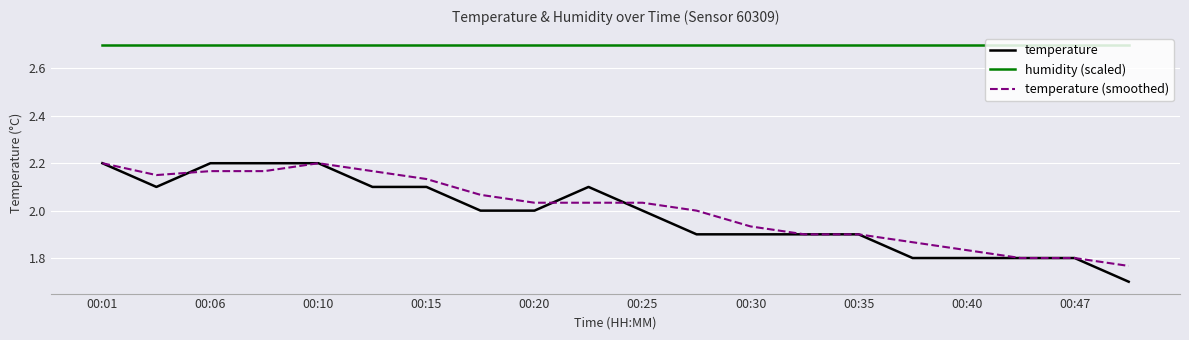

At how many categories does at least one series exceed 1?

20